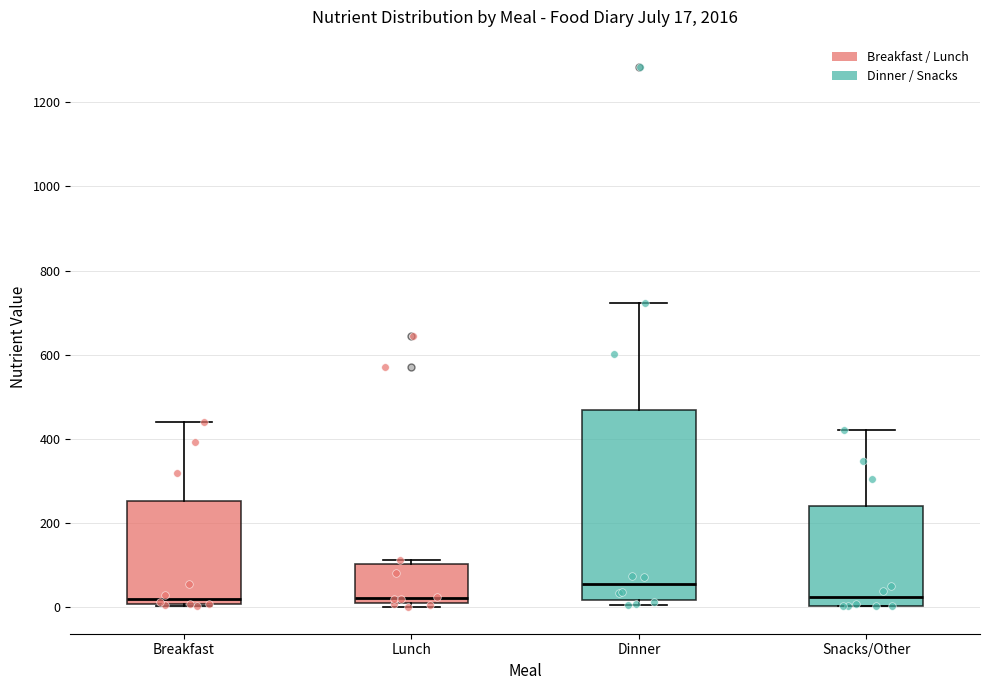

Comparing the boxes themselves (not the whiskers), which one is the tallest?

Dinner